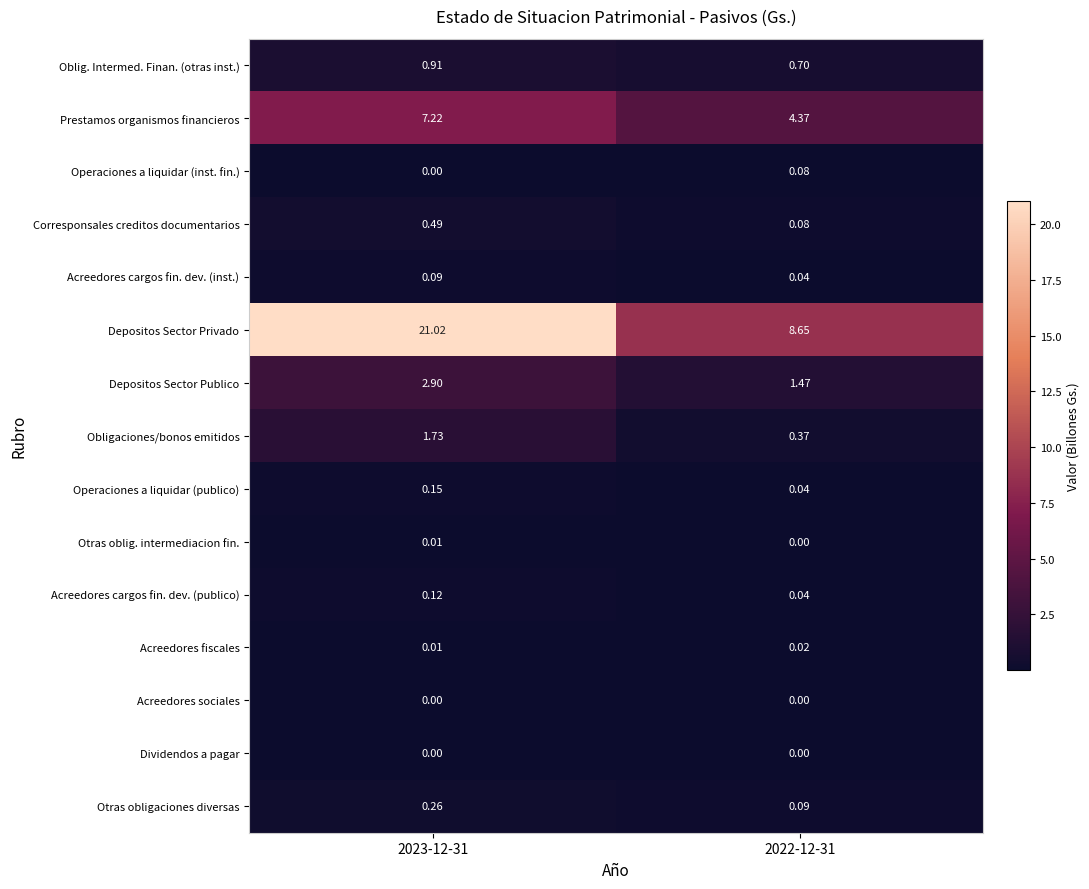

Is the value of Operaciones a liquidar (publico) at 2022-12-31 greater than the value of Corresponsales creditos documentarios at 2023-12-31?

No